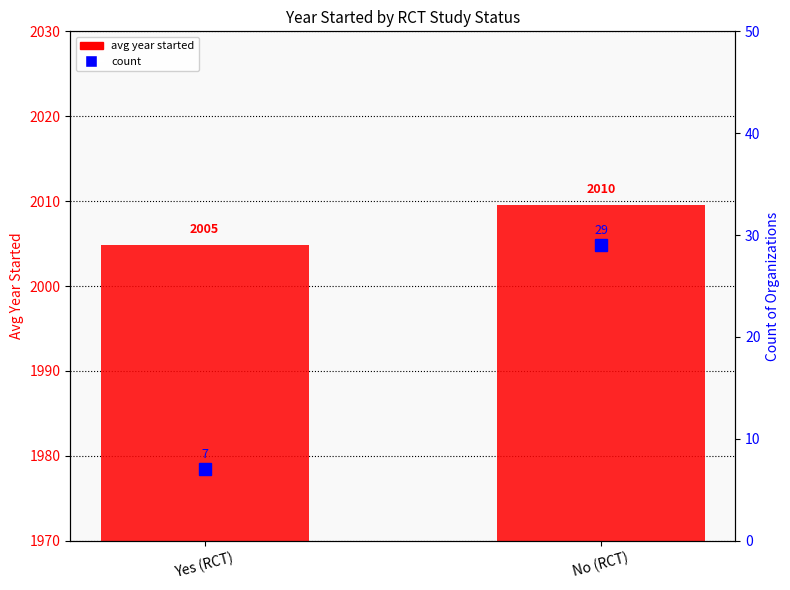

At which label does avg year started first exceed 2009?

No (RCT)